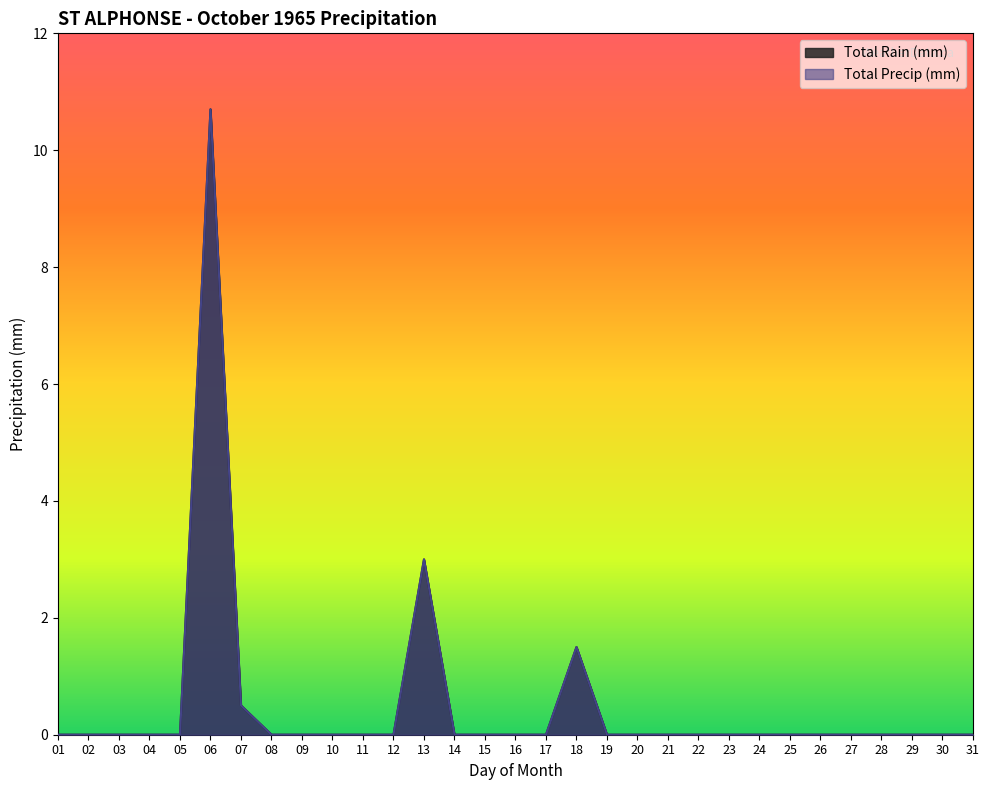

Rank the series at 08 from lowest to highest value.

Total Rain (mm), Total Precip (mm)